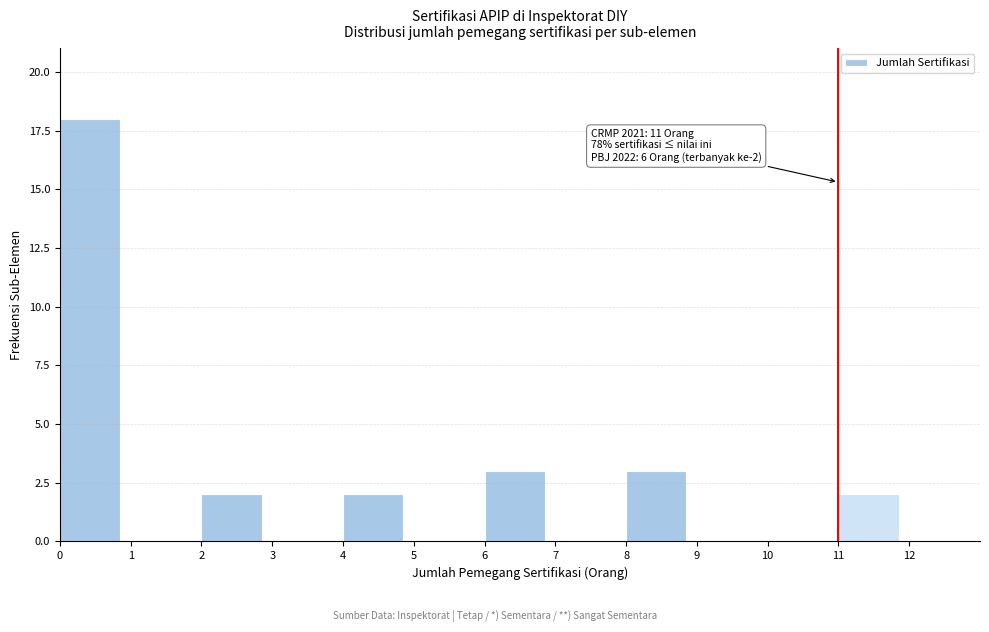

Which range on the x-axis has the tallest bar?

0 to 1